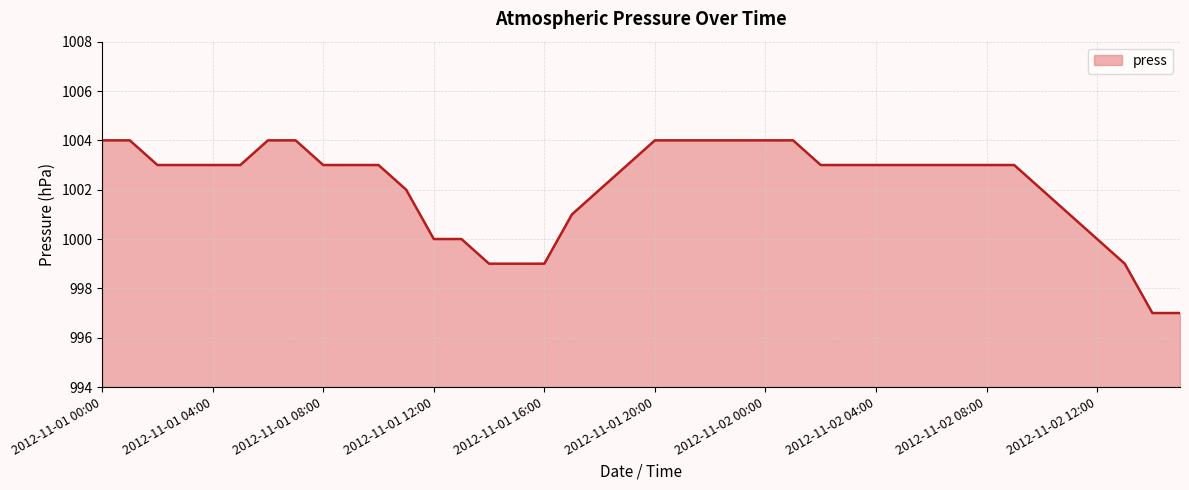

How many lines are shown in the chart?

1